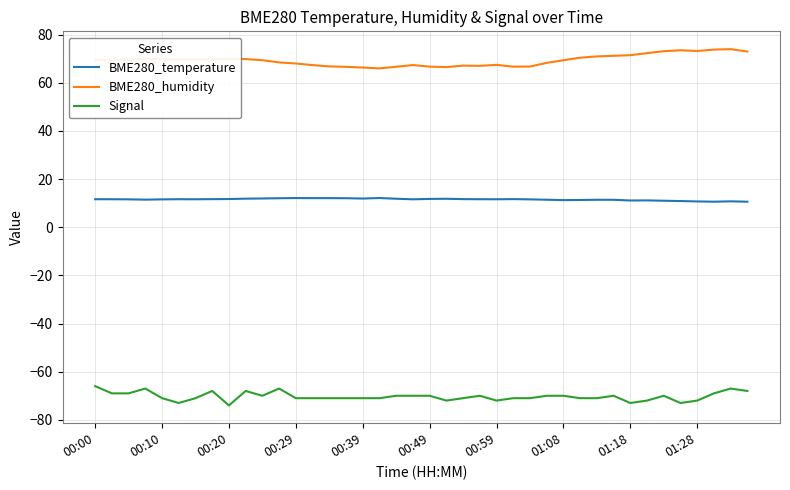

Which series has the largest total across all categories?

BME280_humidity